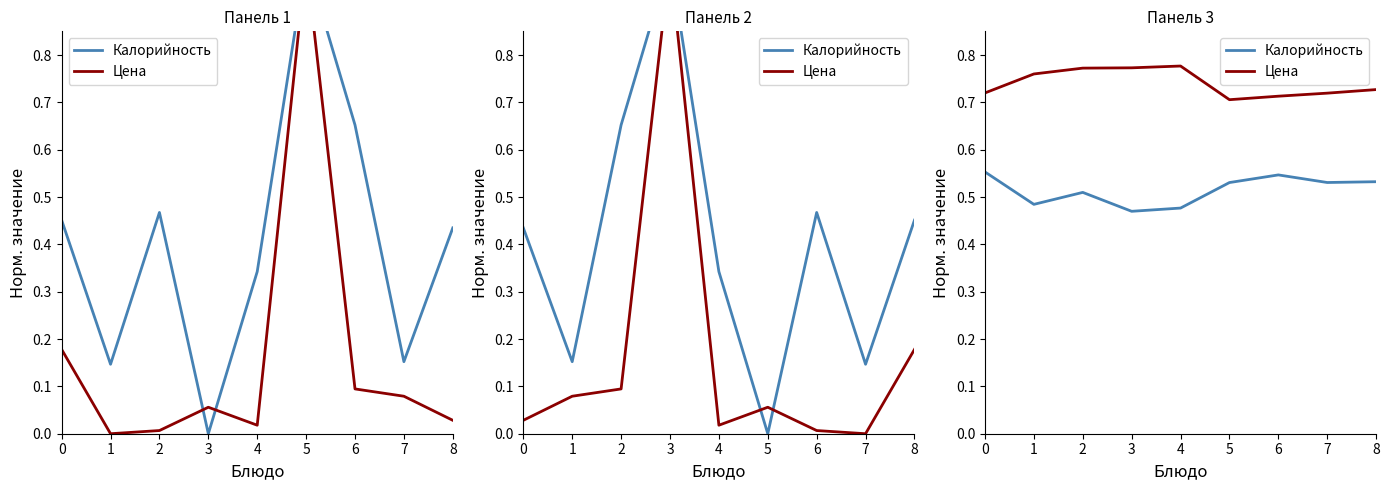

True or false: Цена and Калорийность intersect in this chart.

False